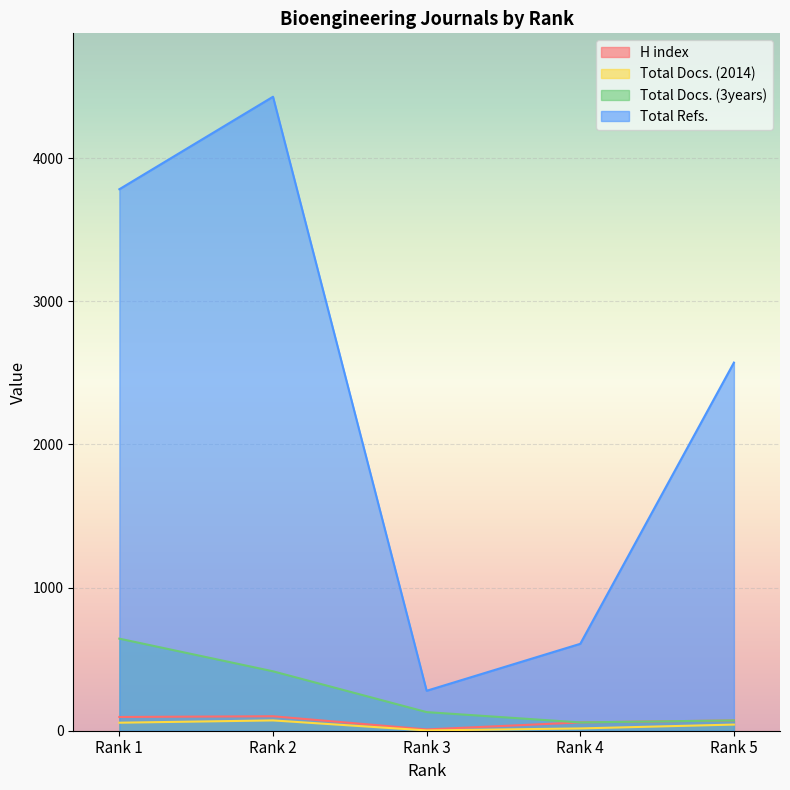

At which label does H index first exceed 72?

Rank 1